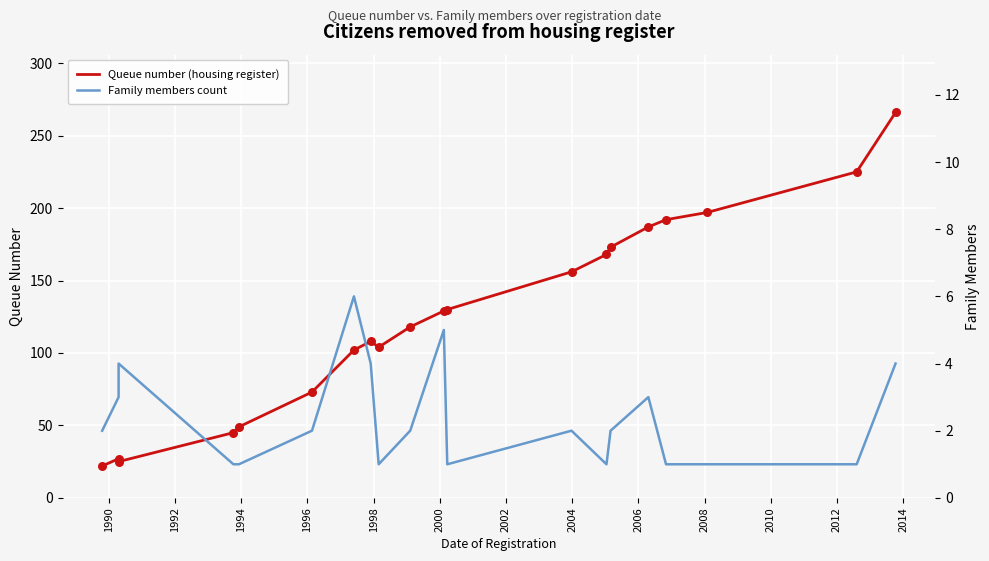

What are all the series names shown in the legend?

Queue number (housing register), Family members count